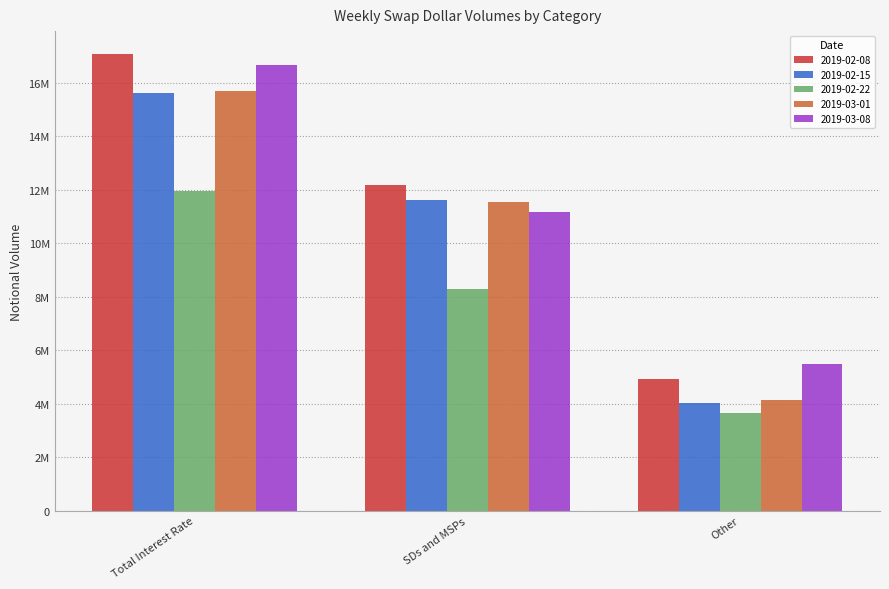

The value of 2019-02-08 at Other is 2698483. True or false?

False